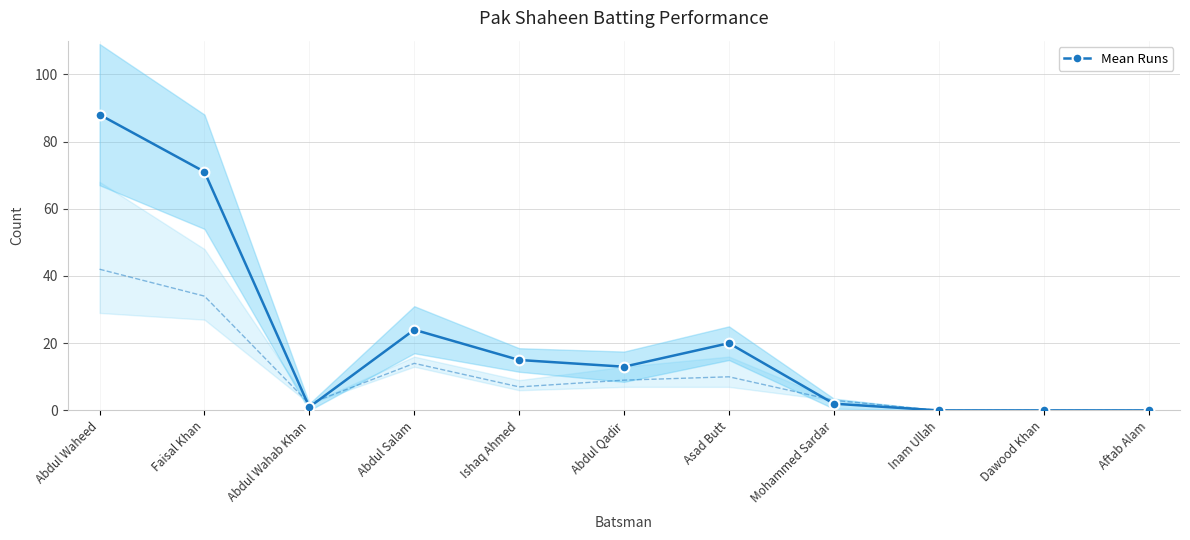

What is the approximate value at Abdul Salam?

24